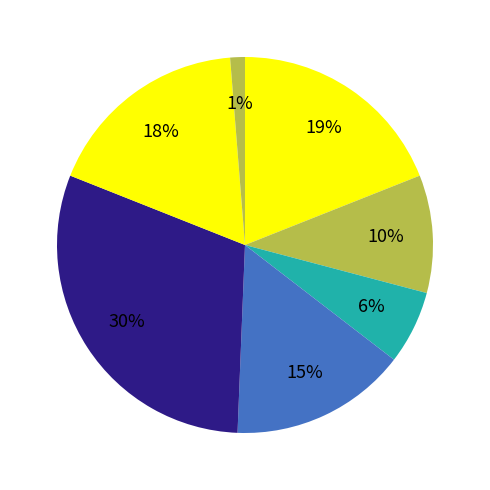

Count the number of slices in the pie.

7